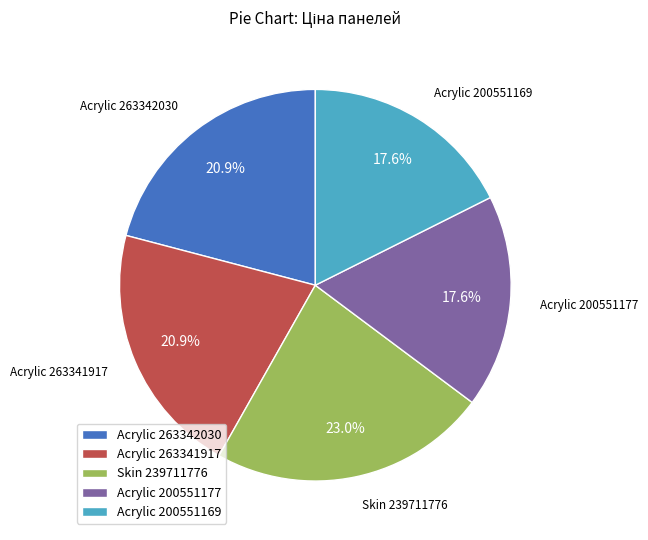

Is there a majority slice in this chart?

No